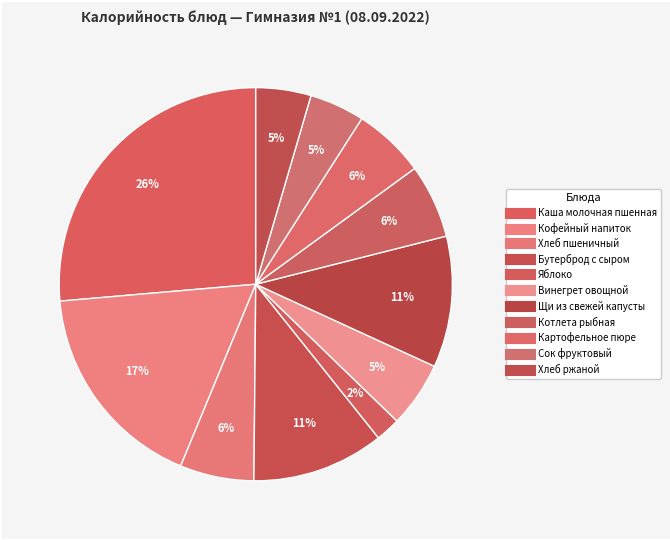

Rank the categories by value from highest to lowest.

Каша молочная пшенная, Кофейный напиток, Бутерброд с сыром, Щи из свежей капусты, Хлеб пшеничный, Котлета рыбная, Картофельное пюре, Винегрет овощной, Сок фруктовый, Хлеб ржаной, Яблоко